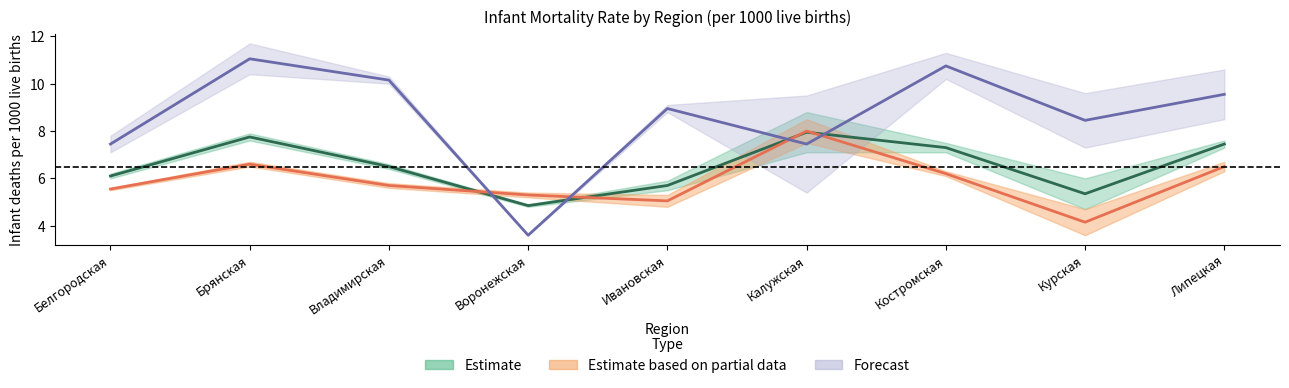

What is the difference between the second highest and second lowest values in the Rural mean series?

3.3